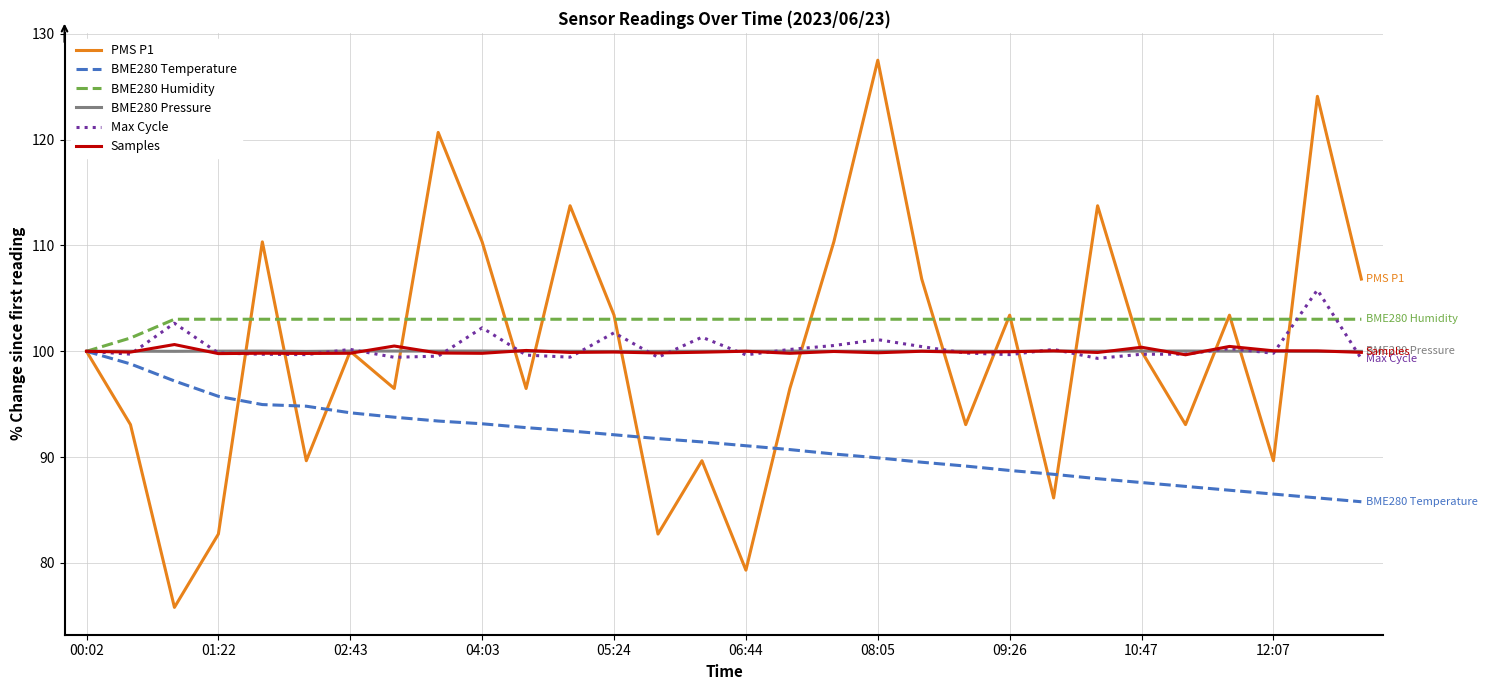

What is the maximum value for BME280 Temperature?

100.0